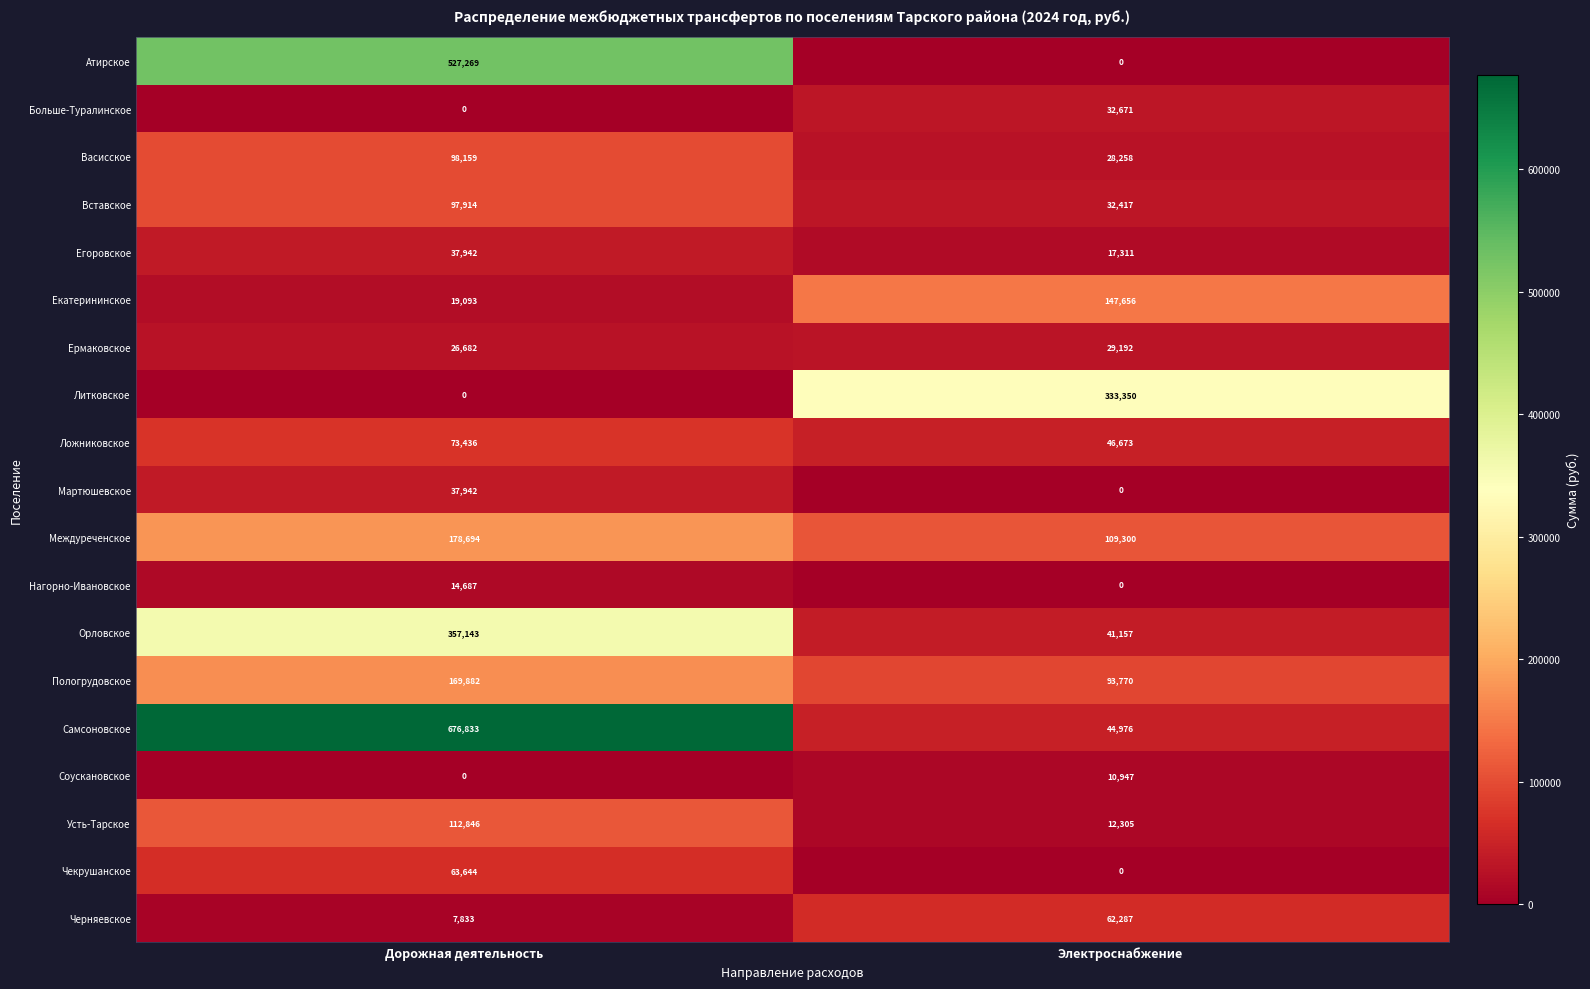

Which label corresponds to the largest value in the chart?

Дорожная деятельность